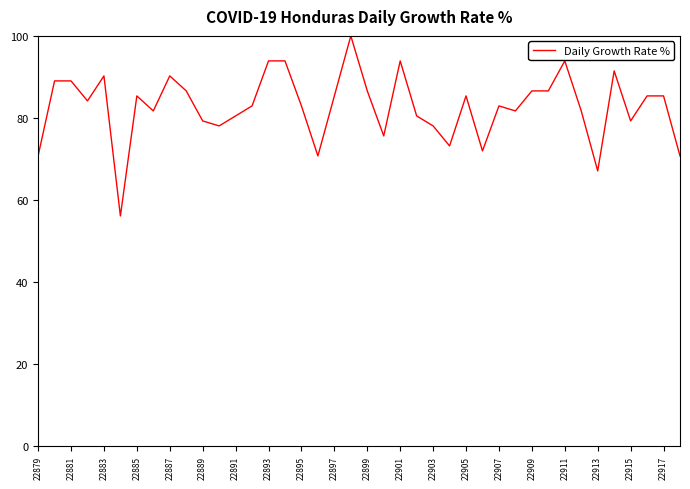

What is the difference between the second highest and minimum values?

37.8